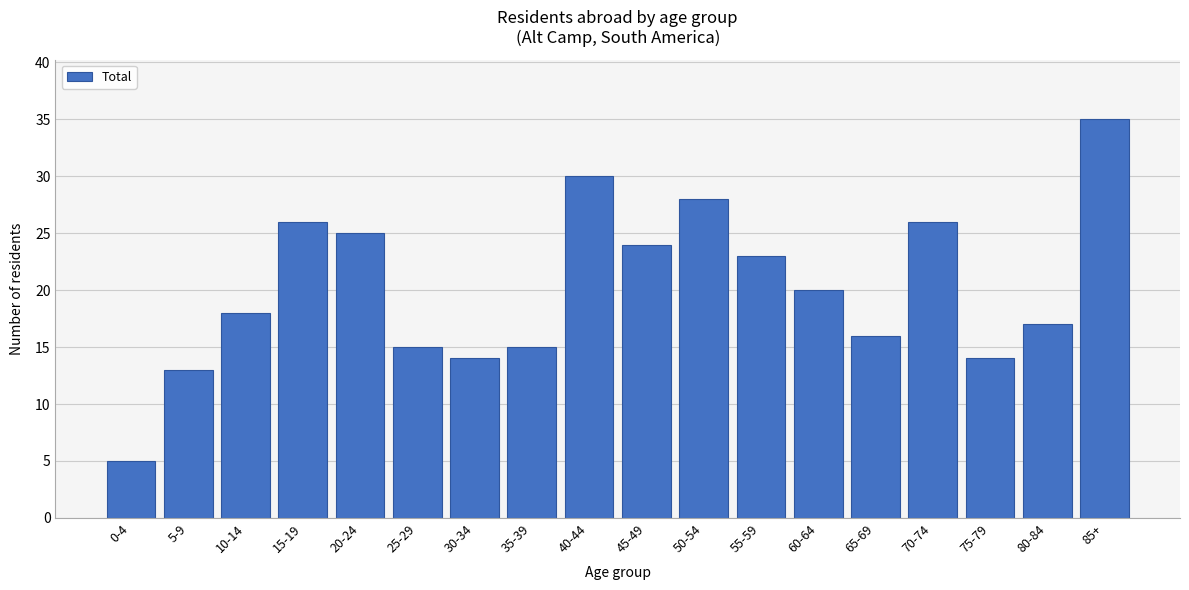

Reading left to right, list all the values displayed in this chart.

0-4=5	5-9=13	10-14=18	15-19=26	20-24=25	25-29=15	30-34=14	35-39=15	40-44=30	45-49=24	50-54=28	55-59=23	60-64=20	65-69=16	70-74=26	75-79=14	80-84=17	85+=35